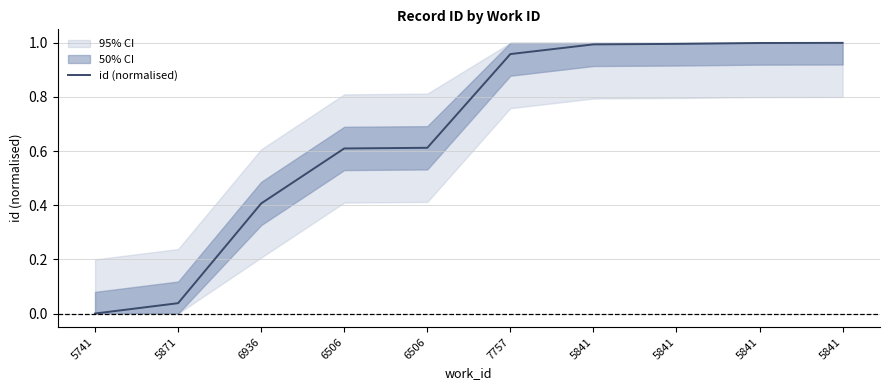

Rank the categories by value from lowest to highest.

5741, 5871, 6936, 6506, 6506, 7757, 5841, 5841, 5841, 5841